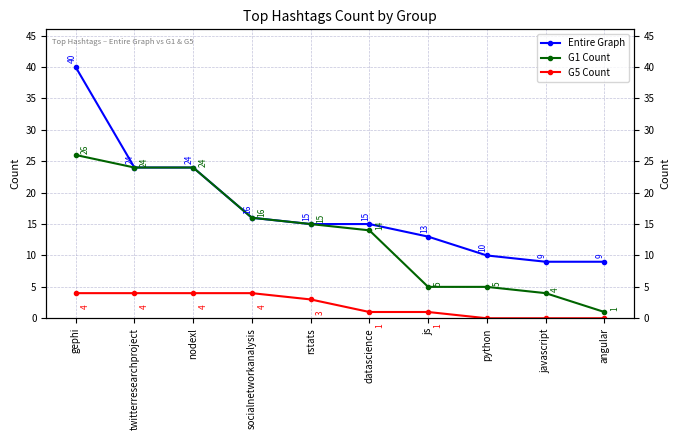

Reading left to right, what are all the values shown in this chart?

Entire Graph: gephi=40	twitterresearchproject=24	nodexl=24	socialnetworkanalysis=16	rstats=15	datascience=15	js=13	python=10	javascript=9	angular=9
G1 Count: gephi=26	twitterresearchproject=24	nodexl=24	socialnetworkanalysis=16	rstats=15	datascience=14	js=5	python=5	javascript=4	angular=1
G5 Count: gephi=4	twitterresearchproject=4	nodexl=4	socialnetworkanalysis=4	rstats=3	datascience=1	js=1	python=0	javascript=0	angular=0